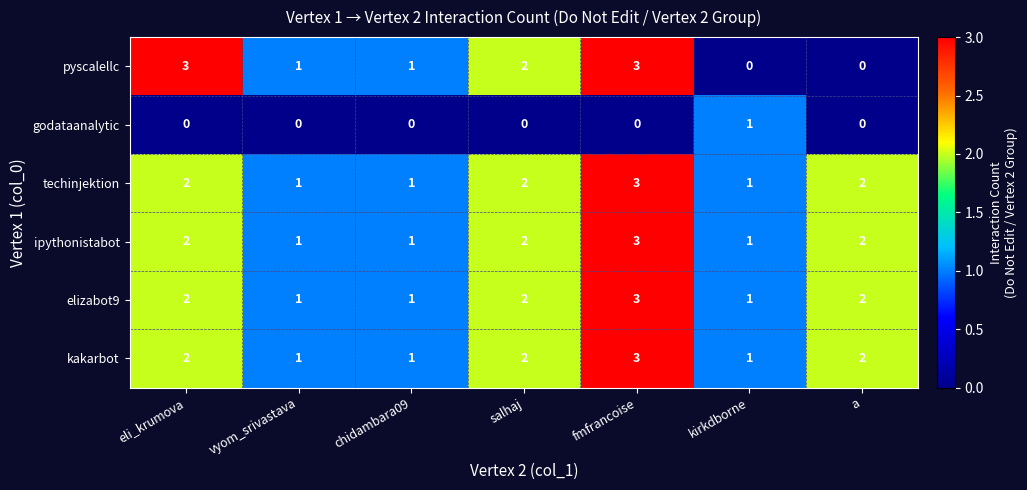

Is it true that pyscalellc equals 1 at chidambara09?

True